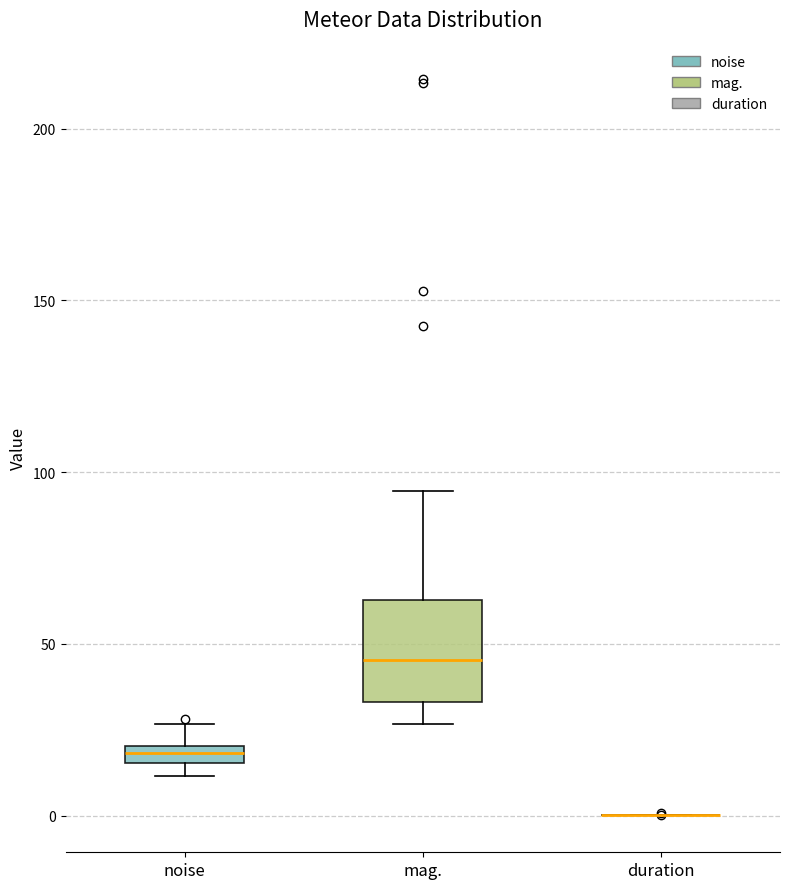

Where is the upper edge of the box for mag. on the y-axis? The values are not printed on the chart, so give them approximately, as read against the axis.

65